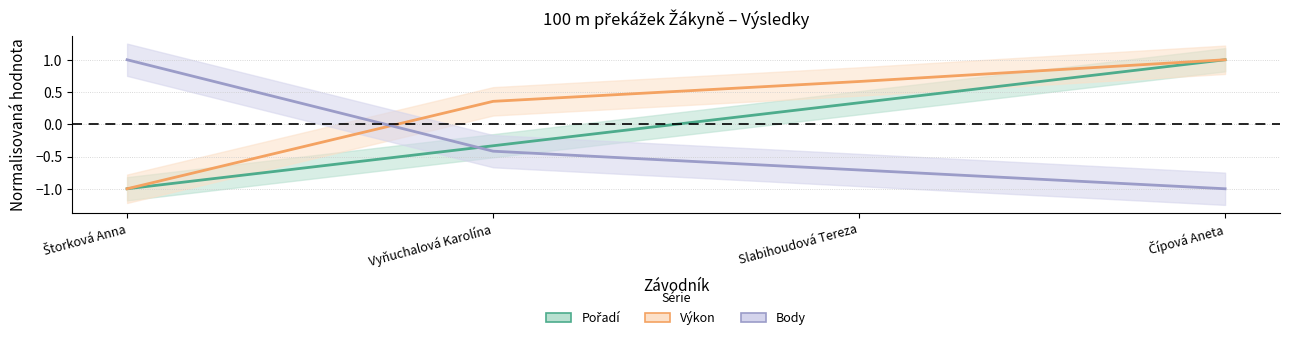

List the labels in order of Body value, smallest first.

Čípová Aneta, Slabihoudová Tereza, Vyňuchalová Karolína, Štorková Anna